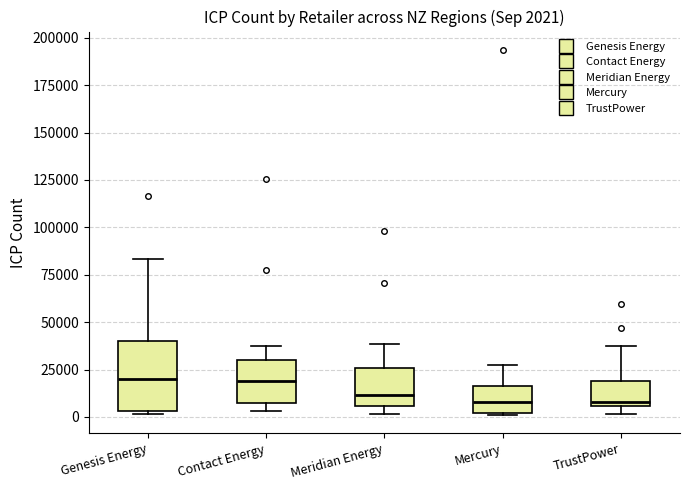

Comparing the boxes themselves (not the whiskers), which one is the tallest?

Genesis Energy